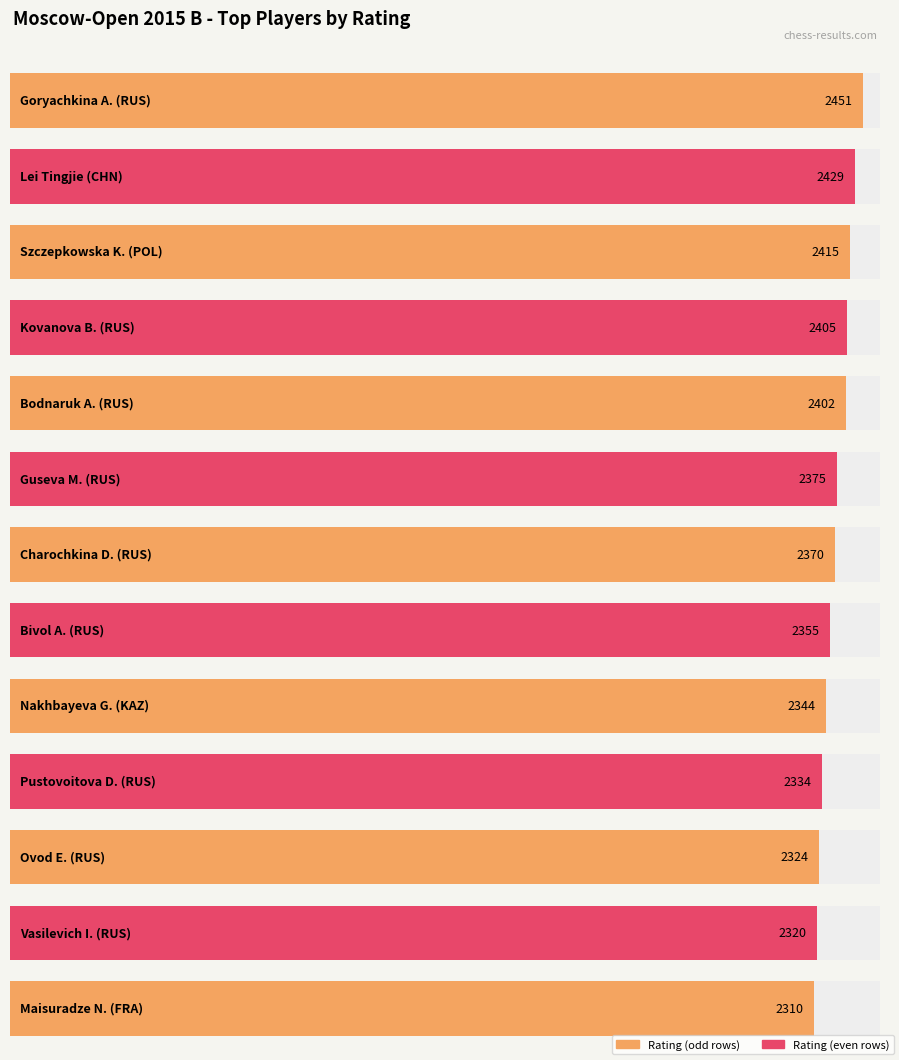

The value of FIDE_Code at RUS is 5417624. True or false?

False